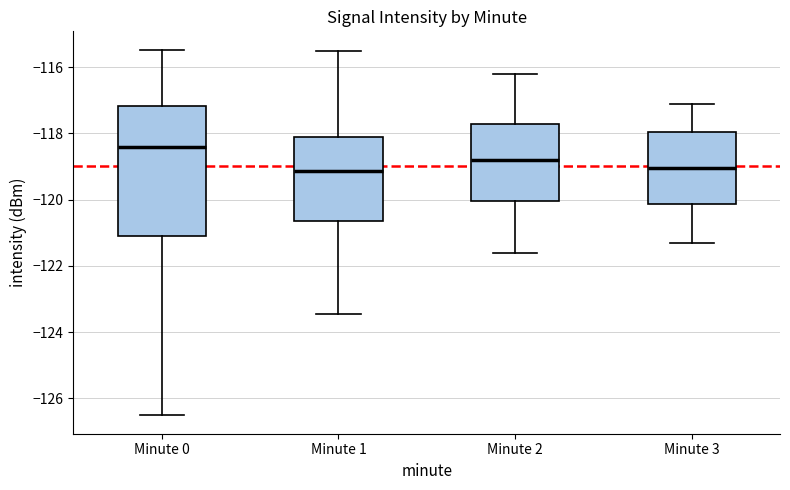

Which box is the tallest, from its lower edge to its upper edge?

Minute 0